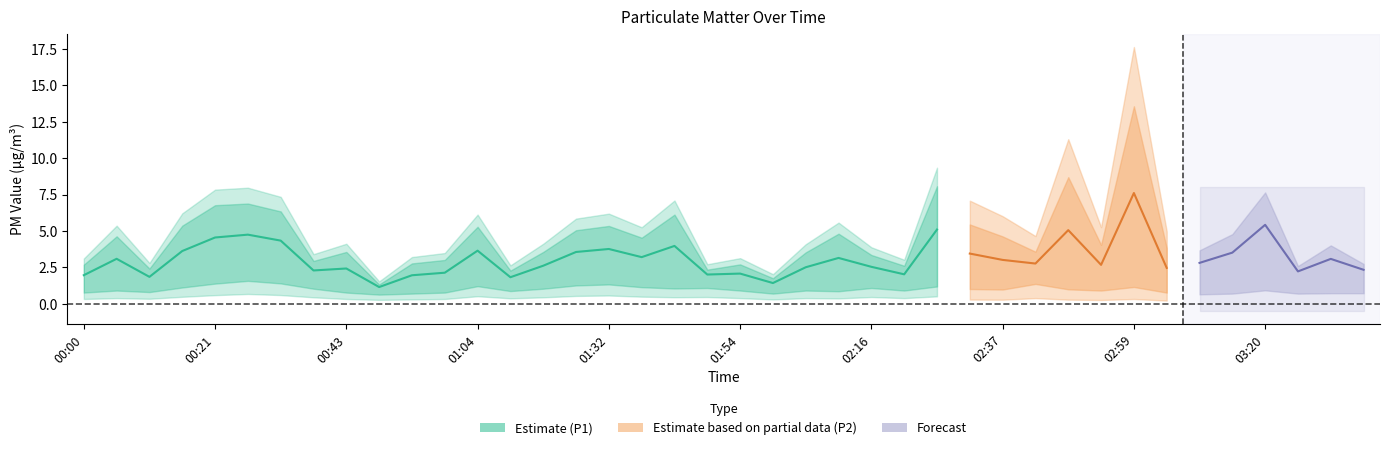

What is the difference between the highest and lowest values at 01:20?

3.5